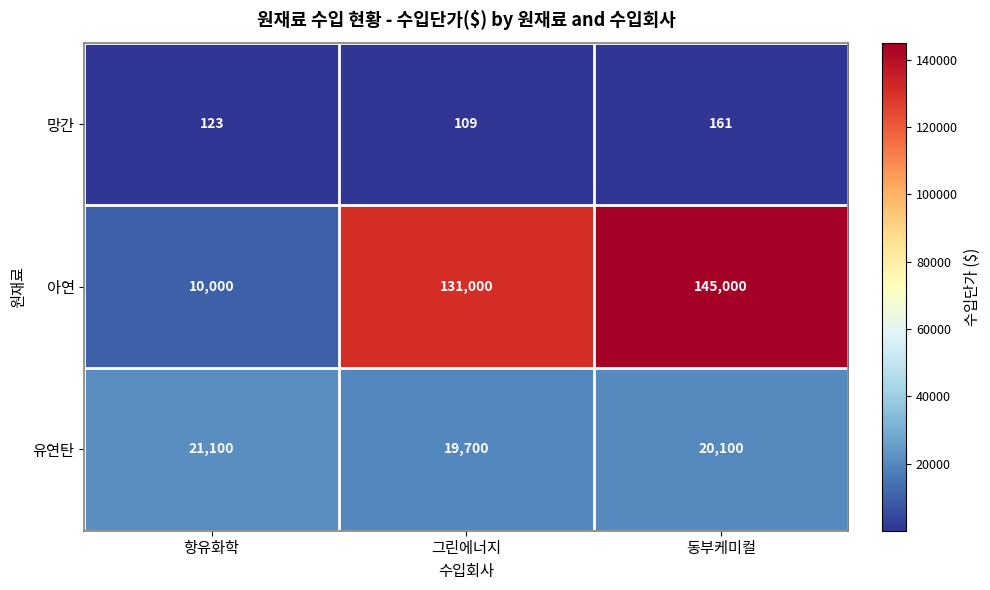

Which series has the largest total across all categories?

아연